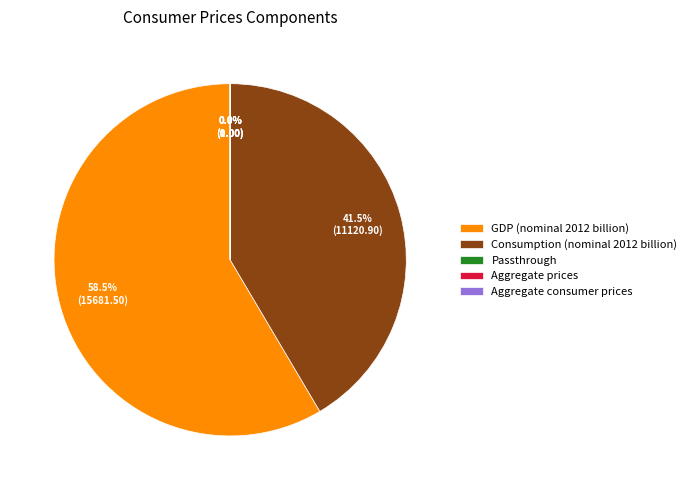

What percentage is NOT represented by GDP (nominal 2012 billion)?

41.5%